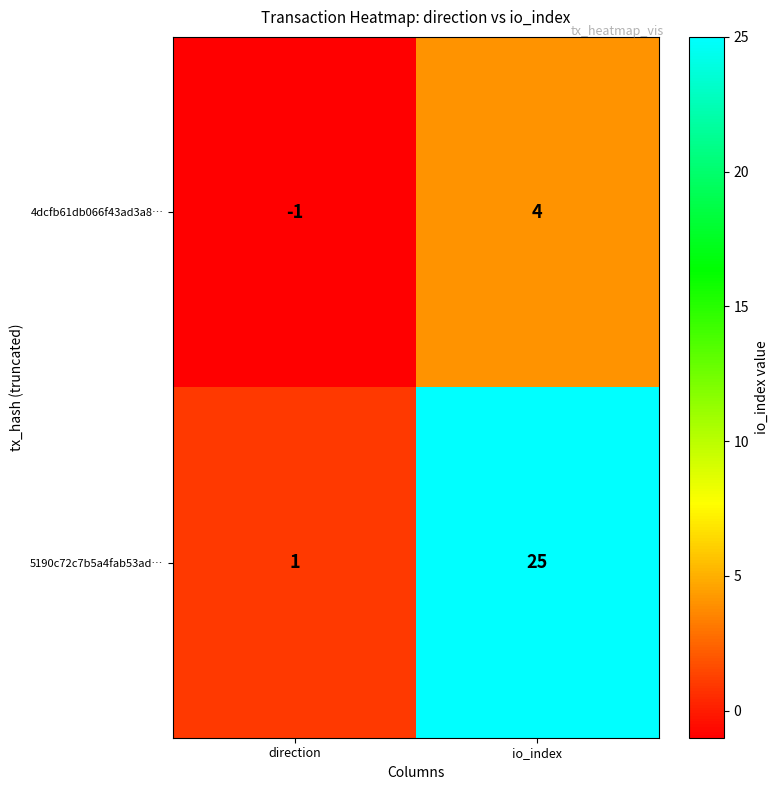

At which category does the chart reach its peak across all series?

io_index